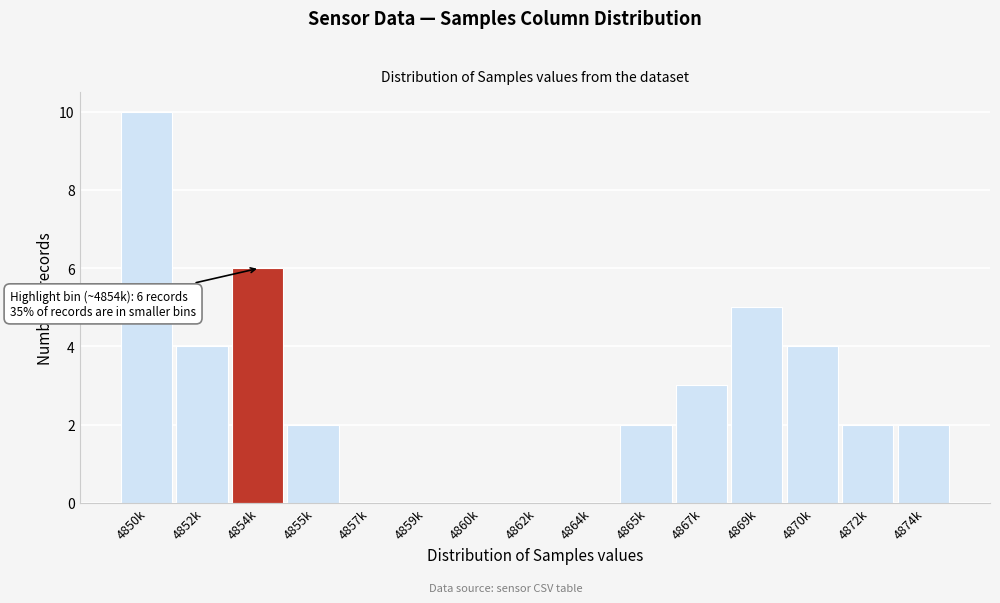

Reading left to right, list all the values displayed in this chart.

4850k=10	4852k=4	4854k=6	4855k=2	4857k=0	4859k=0	4860k=0	4862k=0	4864k=0	4865k=2	4867k=3	4869k=5	4870k=4	4872k=2	4874k=2